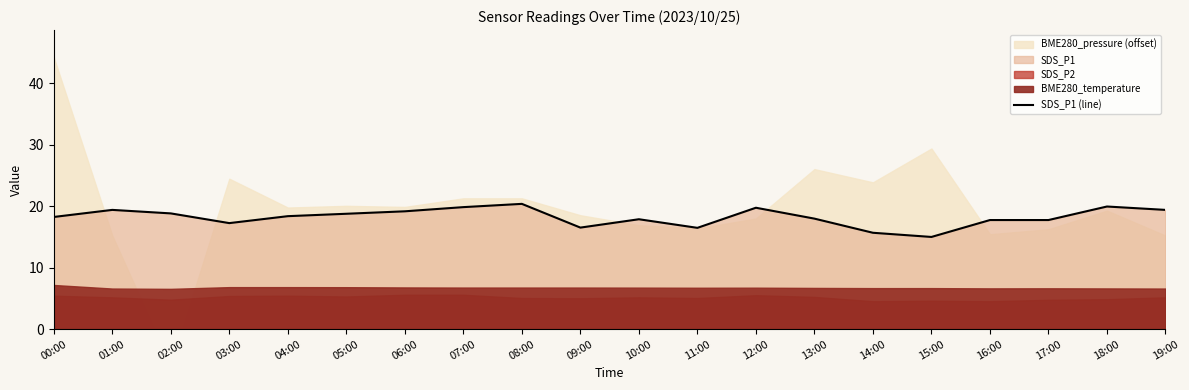

Reading right to left, extract all data points from this chart.

19.4	19.9	17.8	17.8	15.0	15.7	18.0	19.8	16.5	17.9	16.5	20.4	19.9	19.2	18.8	18.4	17.2	18.8	19.4	18.2